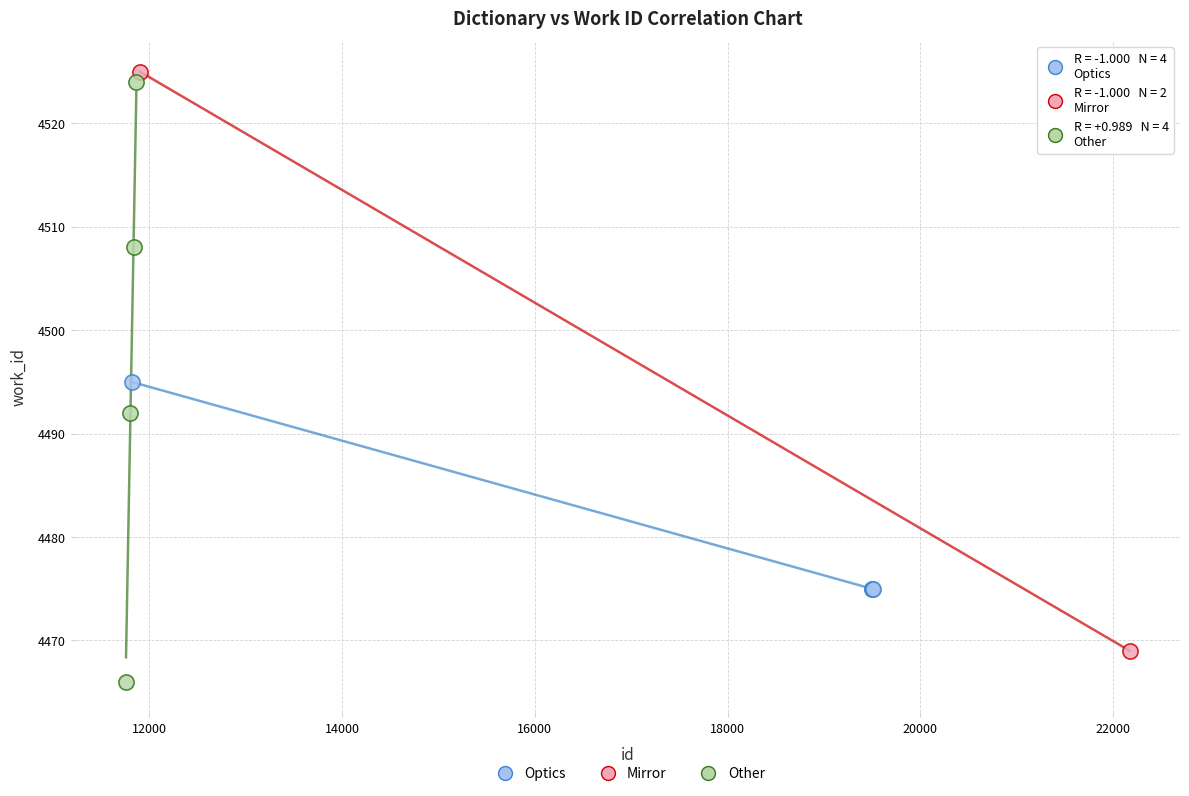

Which series contains the highest Y value?

Mirror